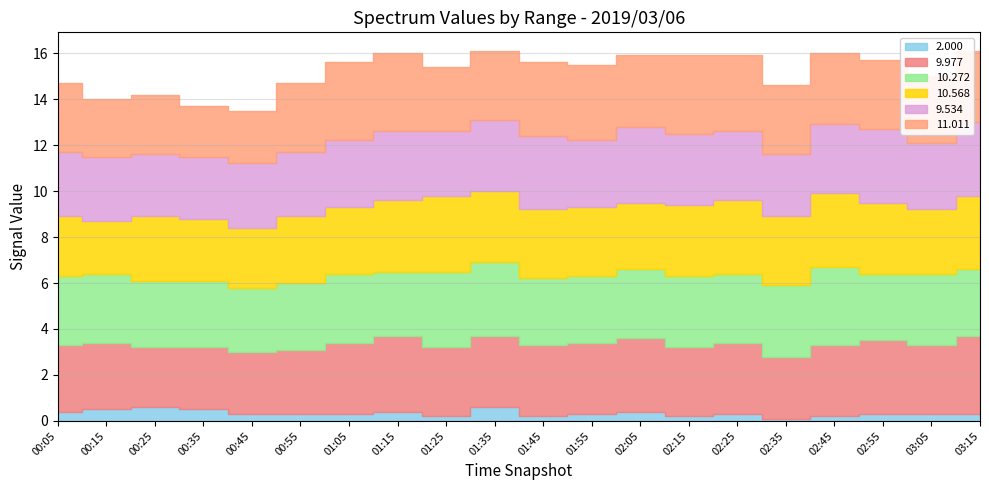

How many 2.000 values are between 0 and 1?

20